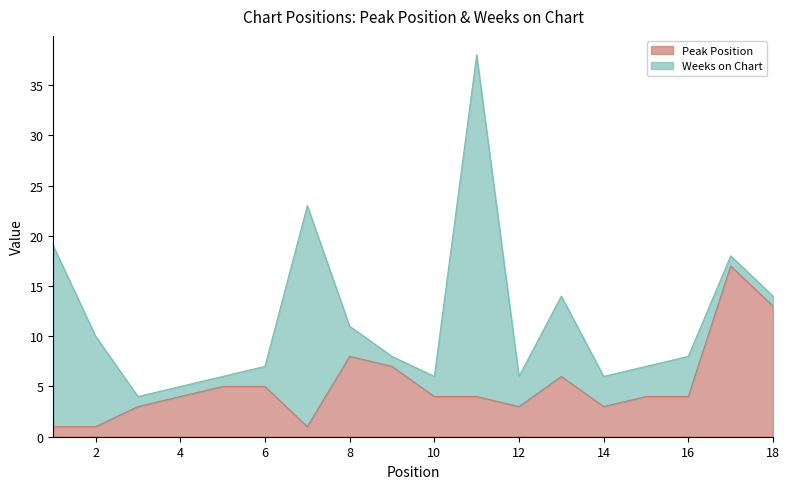

What is the change in value from 5 to 12?

-2